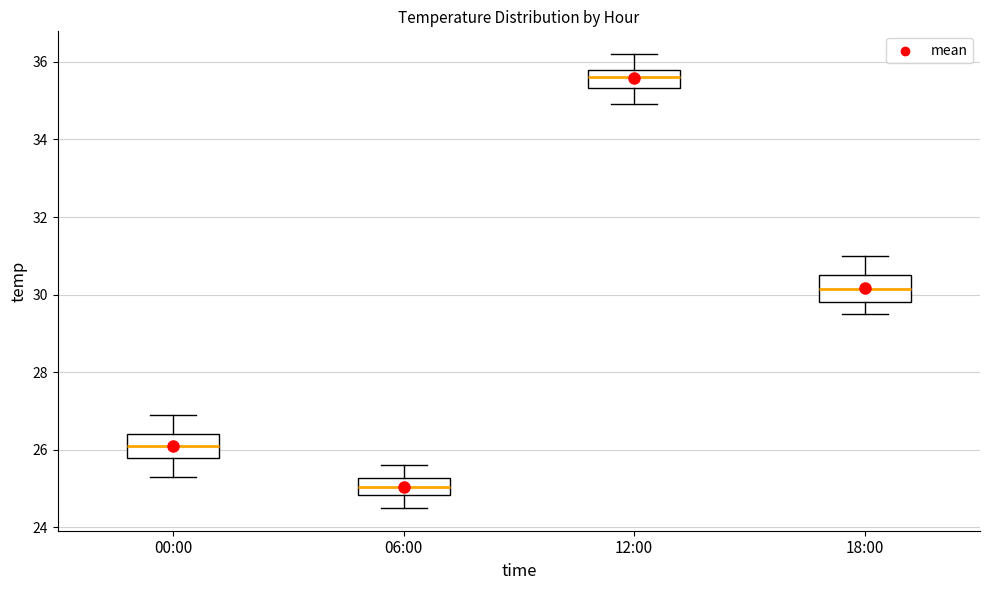

Reading left to right, read every box against the y-axis: the position of its median line, the range the box covers, and the ends of its whiskers. The values are not printed on the chart, so give them approximately, as read against the axis.

00:00: median 26.2, box 25.8 to 26.4, whiskers 25.4 to 27.0
06:00: median 25.0, box 24.8 to 25.2, whiskers 24.6 to 25.6
12:00: median 35.6, box 35.4 to 35.8, whiskers 35.0 to 36.2
18:00: median 30.2, box 29.8 to 30.6, whiskers 29.6 to 31.0